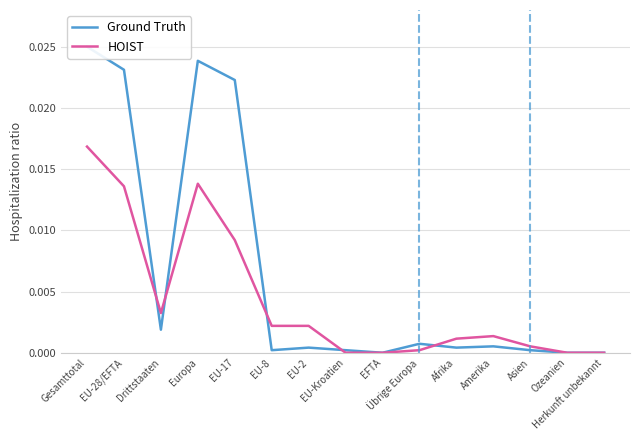

Where is HOIST nearest to the value 0?

EU-Kroatien